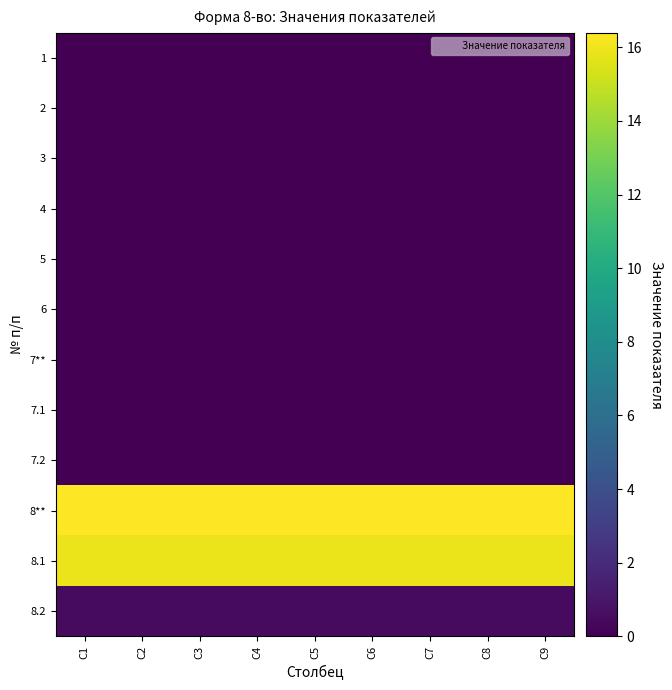

At how many categories does at least one series exceed 6?

9